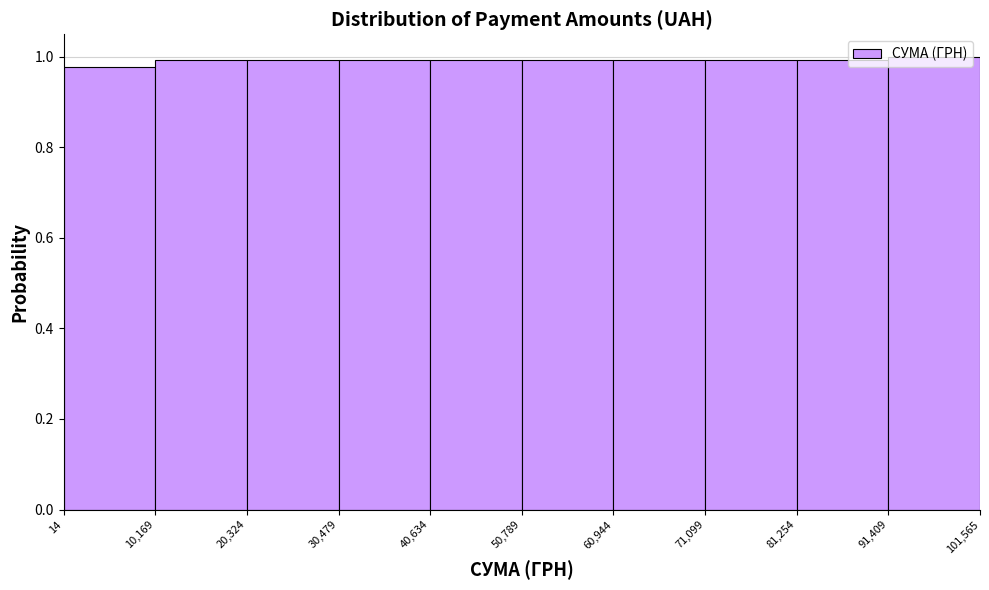

Reading left to right, transcribe this chart: for each bar, give the range it covers on the x-axis and its height. The values are not printed on the chart, so give them approximately, as read against the axis.

14 to 10,169: 0.98
10,169 to 20,324: 1.00
20,324 to 30,479: 1.00
30,479 to 40,634: 1.00
40,634 to 50,789: 1.00
50,789 to 60,944: 1.00
60,944 to 71,099: 1.00
71,099 to 81,254: 1.00
81,254 to 91,409: 1.00
91,409 to 101,565: 1.00